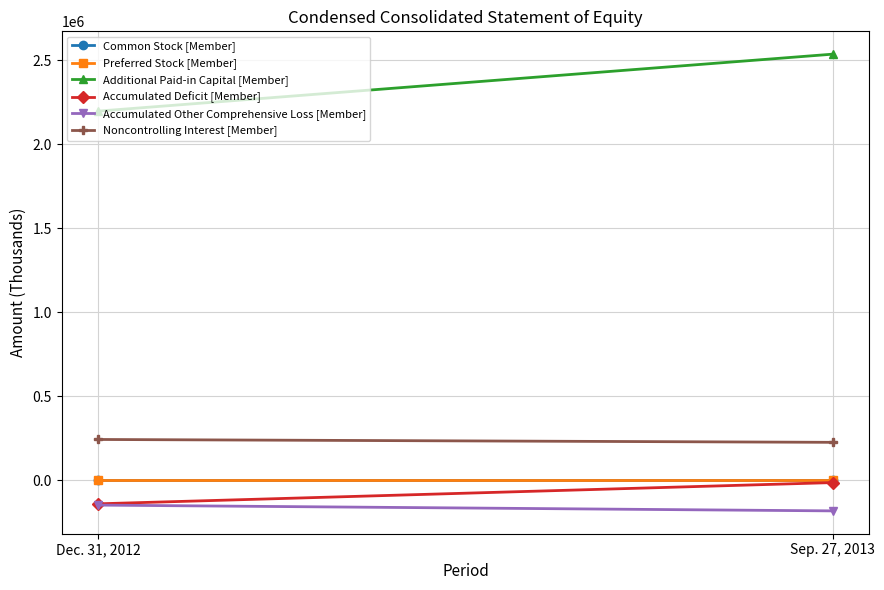

The value of Common Stock [Member] at Sep. 27, 2013 is 42. True or false?

False